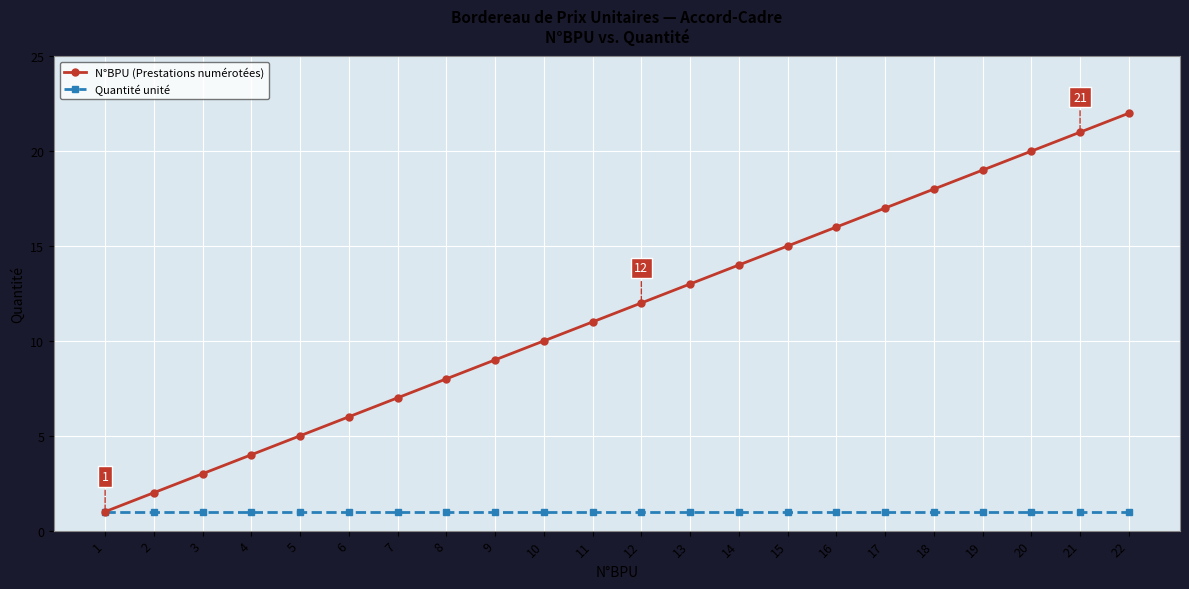

How many lines are shown in the chart?

2